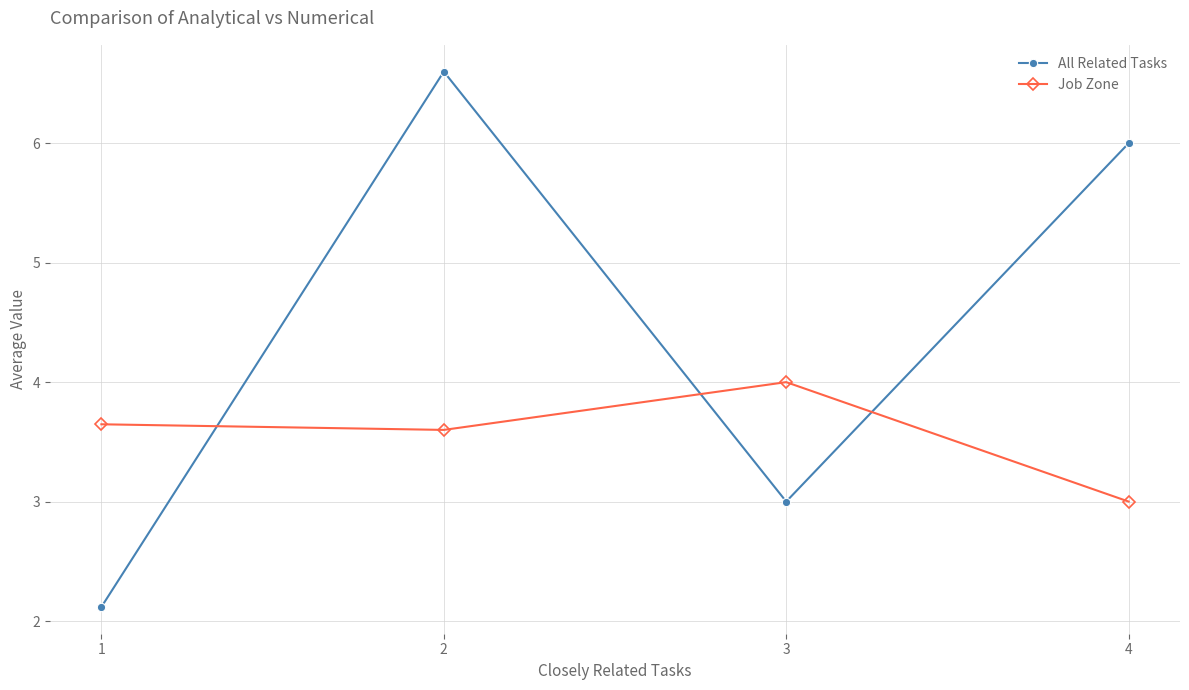

Where is All Related Tasks nearest to the value 4?

3